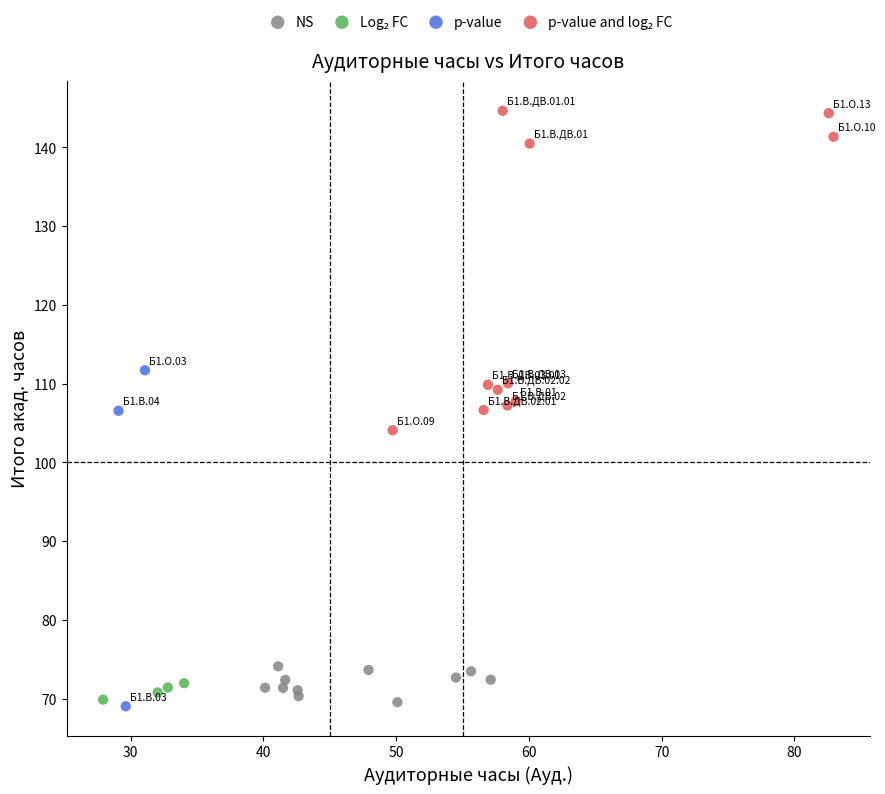

Which series has the widest spread of Y values?

p-value